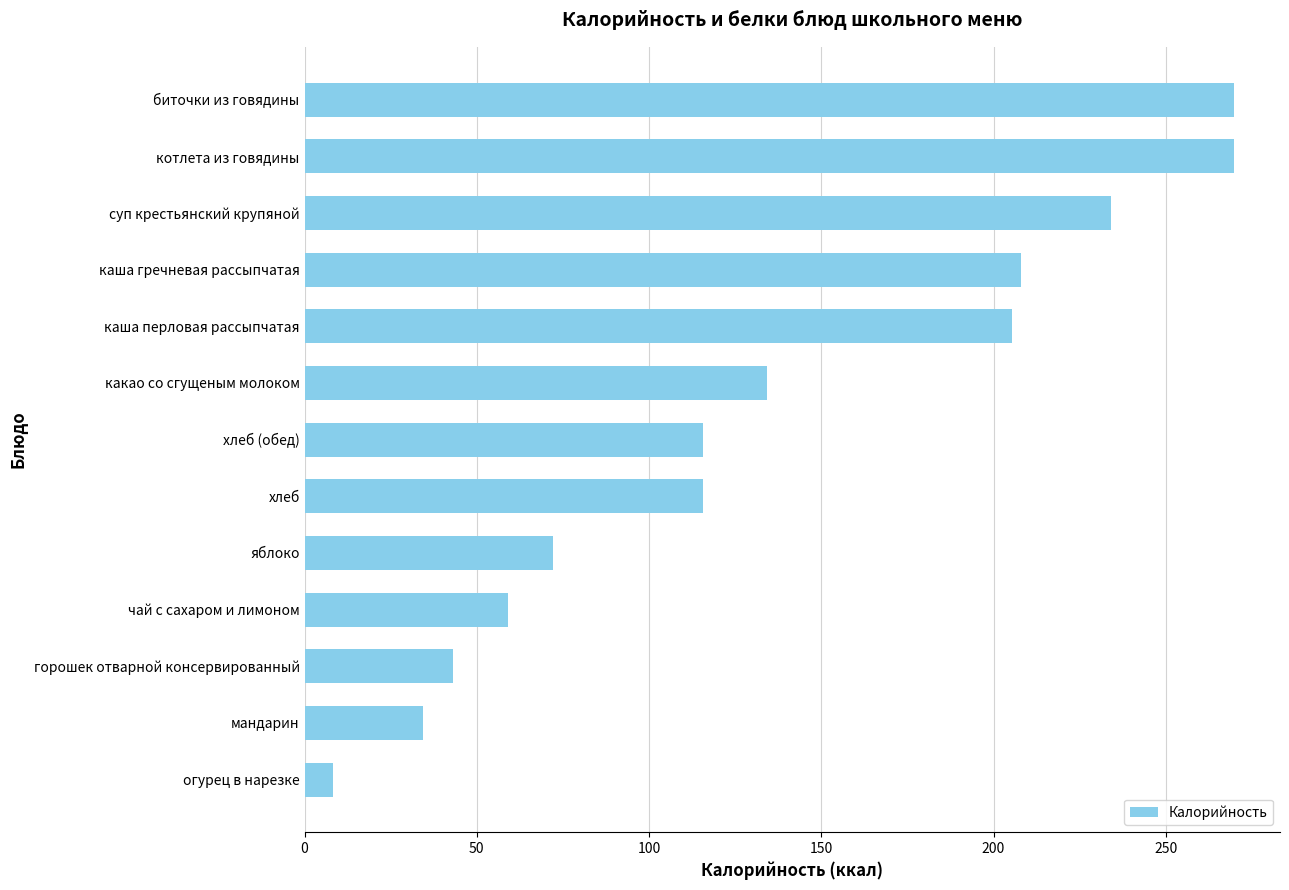

What is the difference between the maximum and minimum values?

261.3